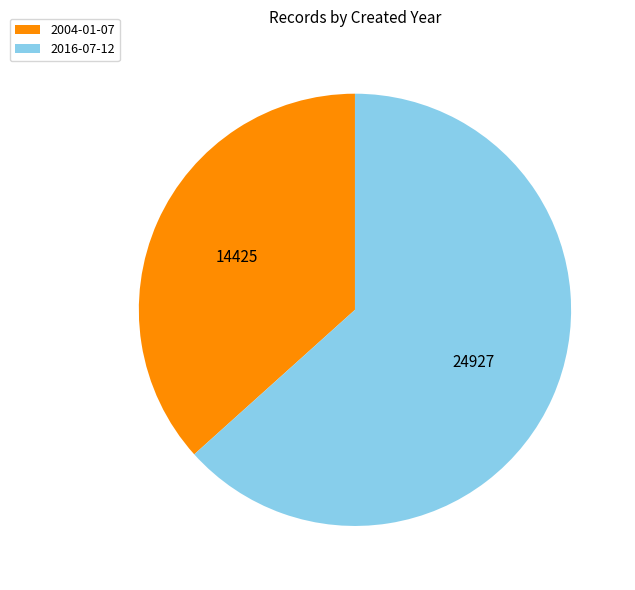

What is the ratio of the value at 2004 to the value at 2016?

0.6